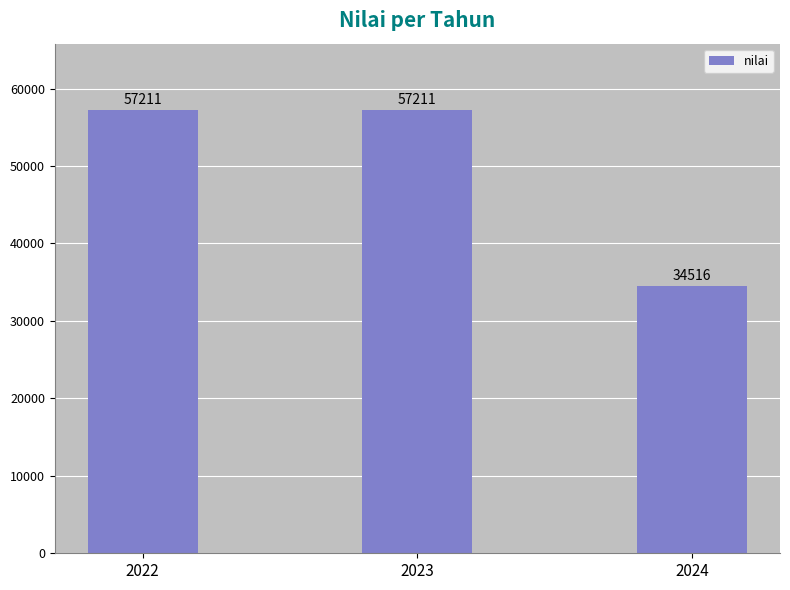

The chart shows a value of 15976 at 2023. True or false?

False